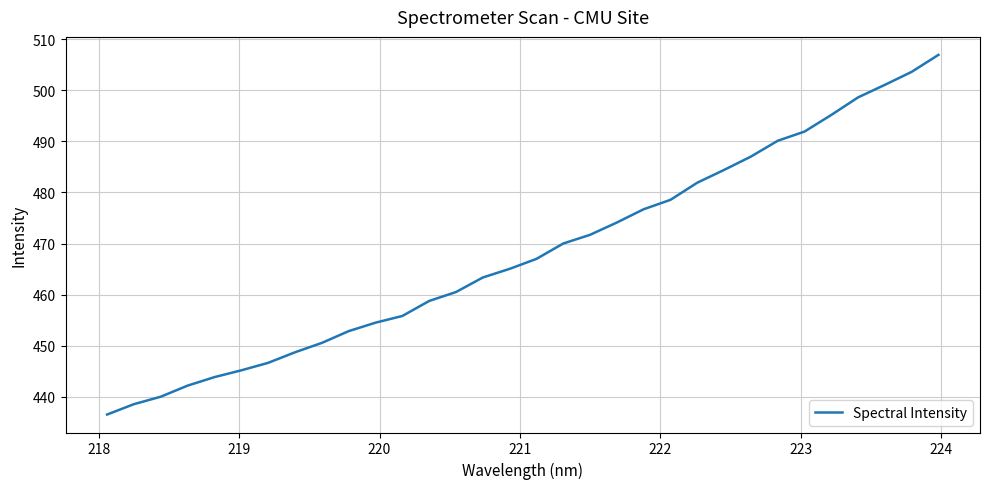

What is the smallest value displayed?

436.6